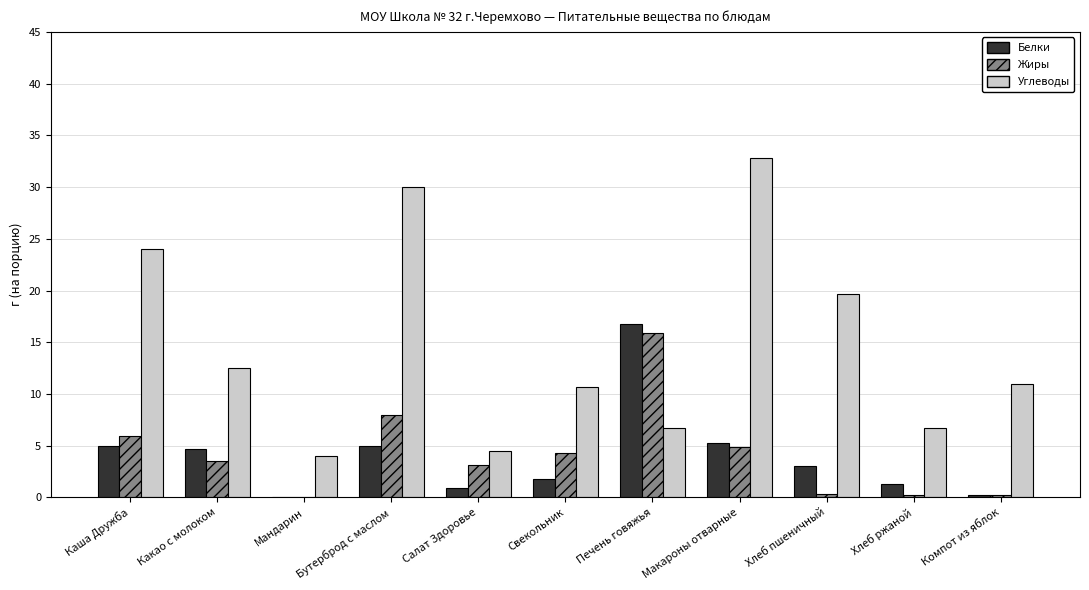

How many groups of bars are there?

11